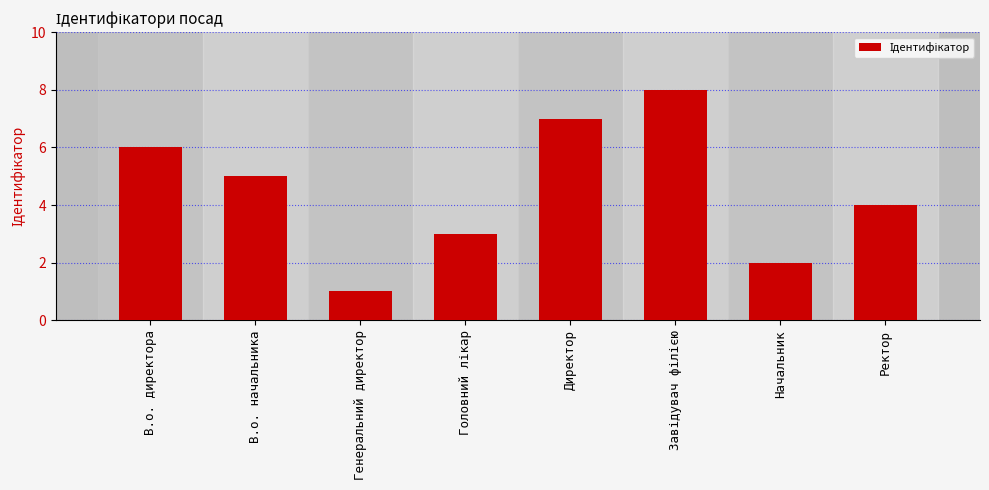

Which category has the lowest value across all series?

Генеральний директор